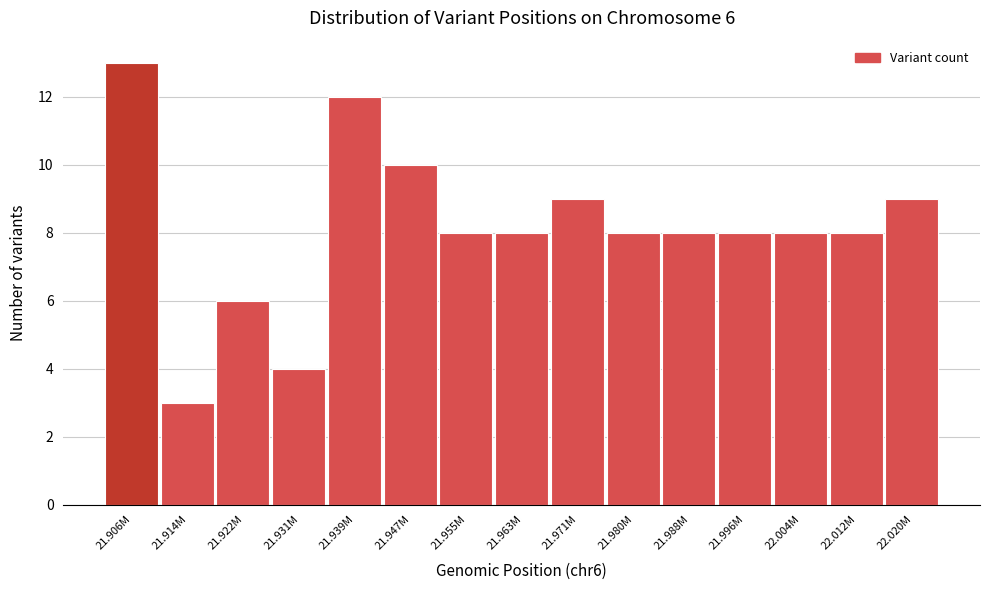

Reading right to left, list all the values displayed in this chart.

9	8	8	8	8	8	9	8	8	10	12	4	6	3	13